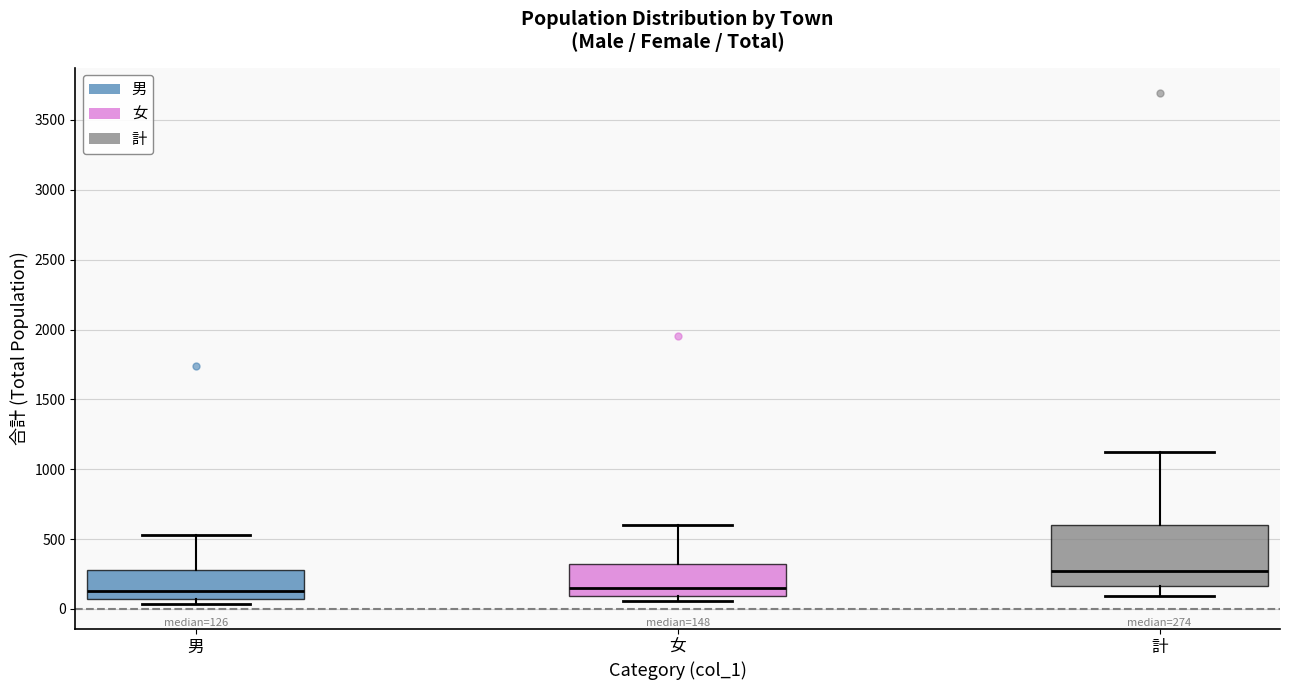

Which box is the tallest, from its lower edge to its upper edge?

計